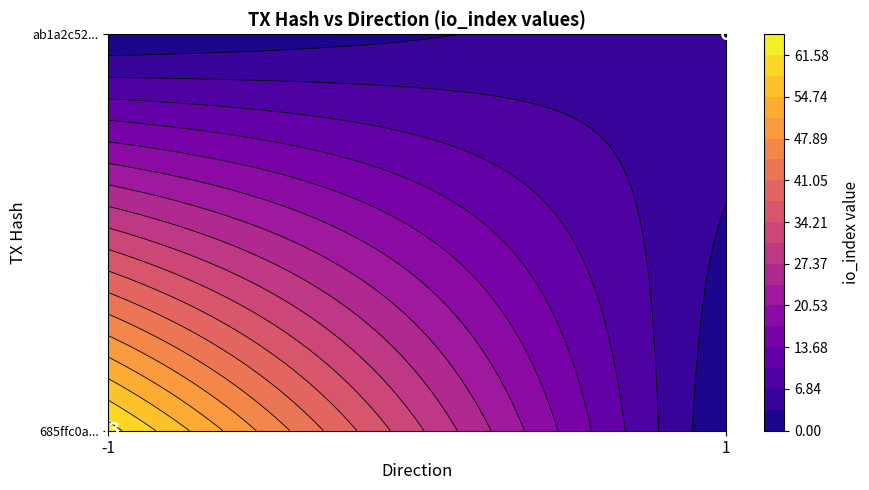

Is it true that ab1a2c525b1ad0490e9a587123ad6270fe39890 equals 6 at io_index?

True